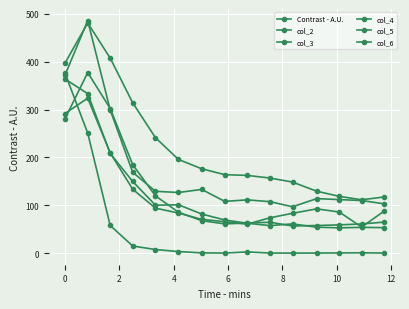

Which category has the lowest value across all series?

10